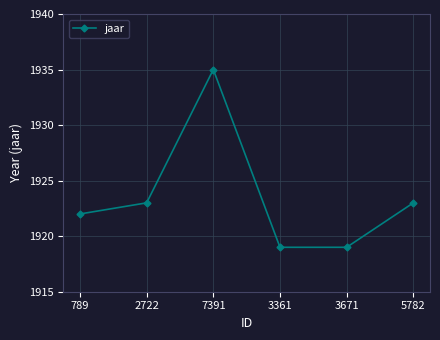

What is the approximate value at 7391, to the nearest 10?

1940